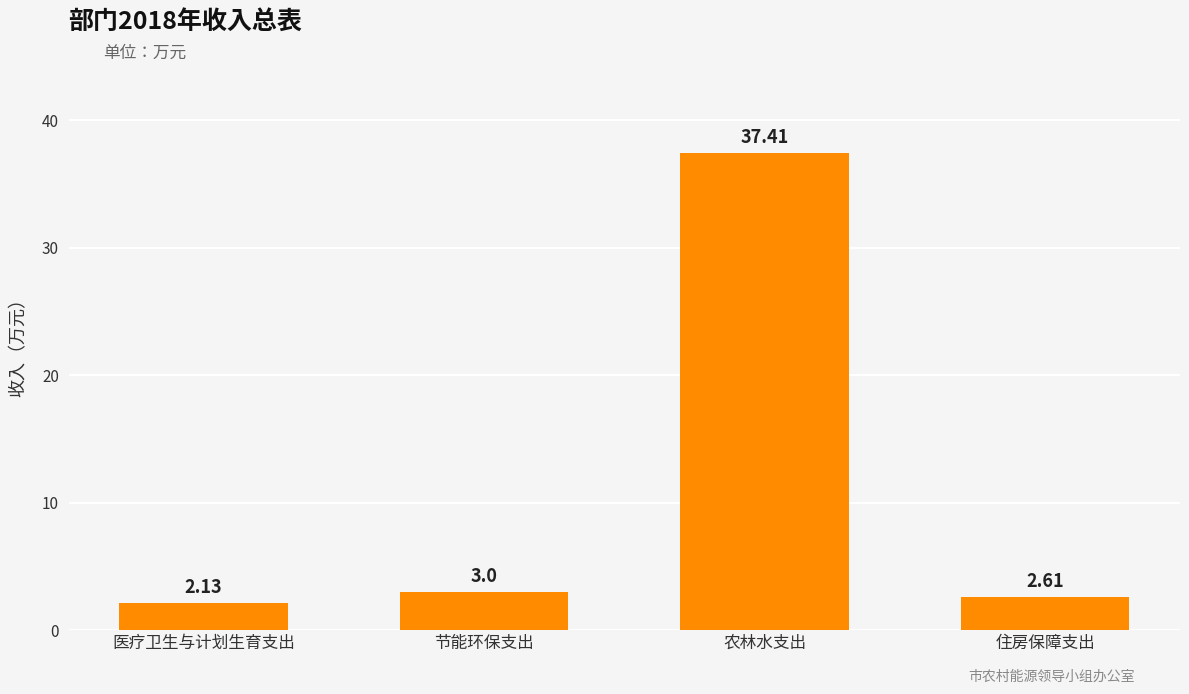

List the labels in order of value, largest first.

农林水支出, 节能环保支出, 住房保障支出, 医疗卫生与计划生育支出